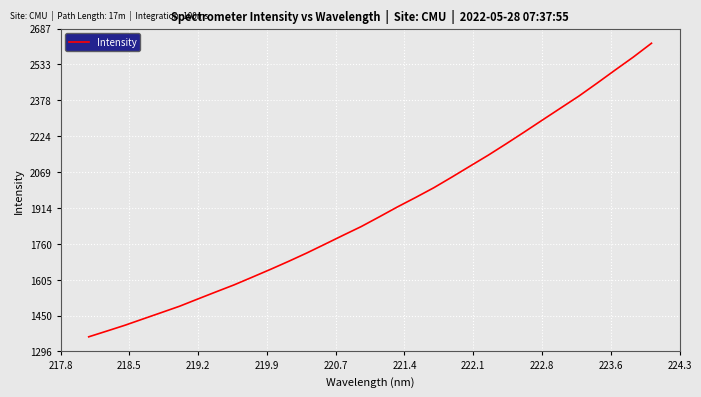

What is the difference between the maximum and minimum values?

1265.3